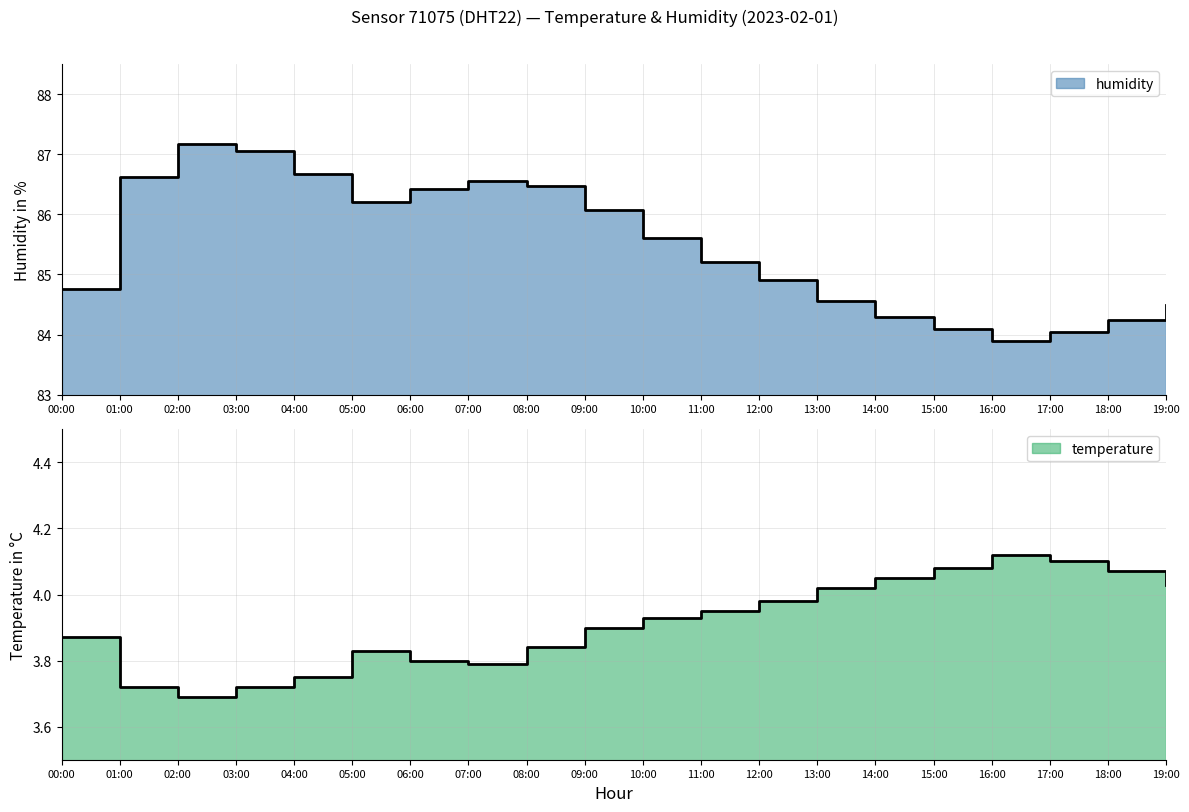

What is the spread (max minus min) of values at 16:00?

79.8